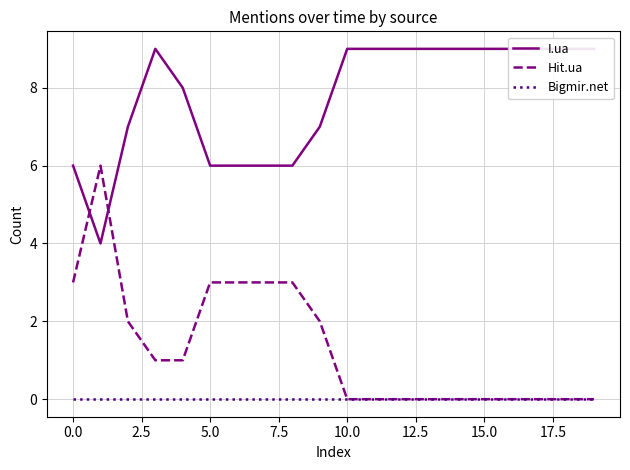

True or false: Bigmir.net and Hit.ua intersect in this chart.

False